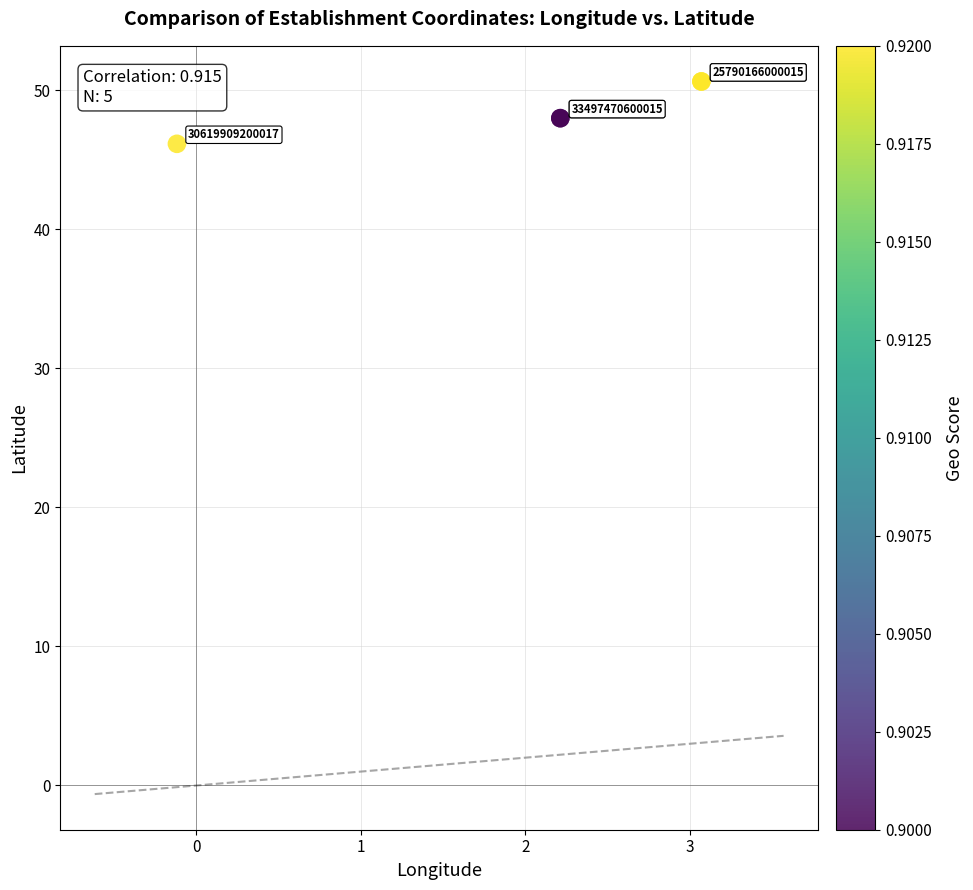

What Y value in the scatter plot is closest to 48?

48.0